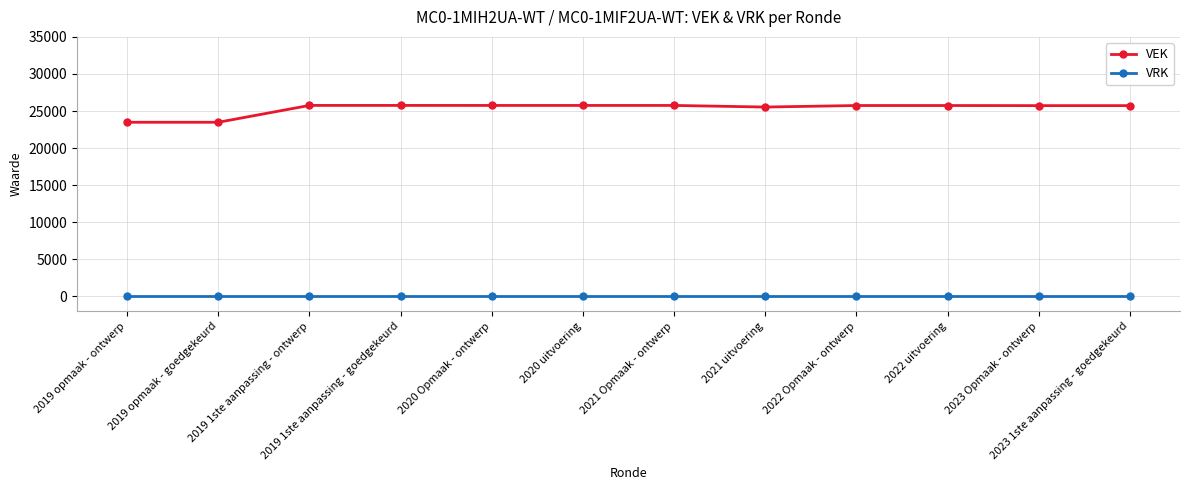

True or false: VRK and VEK cross at least once.

False